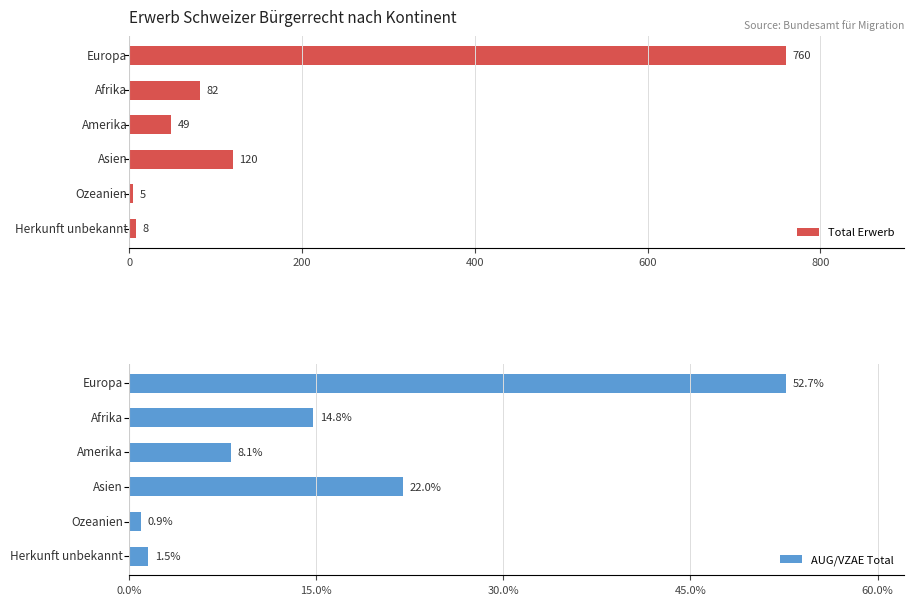

Reading left to right, transcribe all the data shown in this chart.

Total Erwerb: 760.0	82.0	49.0	120.0	5.0	8.0
AUG/VZAE Total: 52.7	14.8	8.1	22.0	0.9	1.5